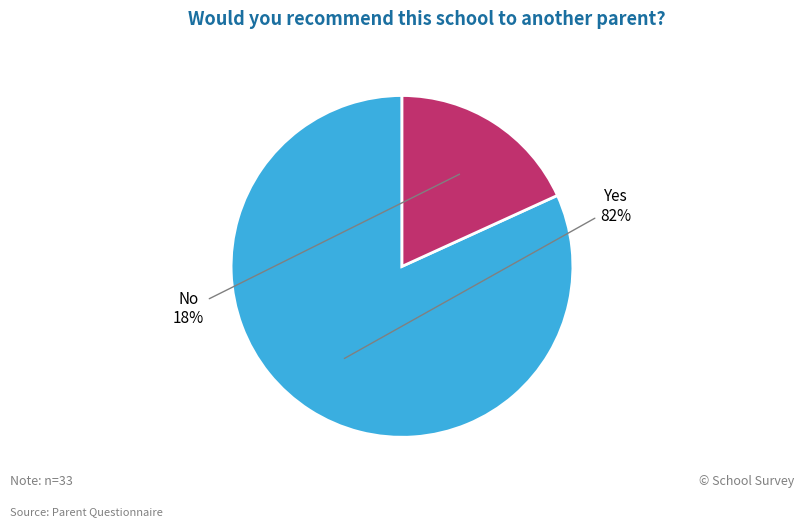

Does any single category account for the majority?

Yes